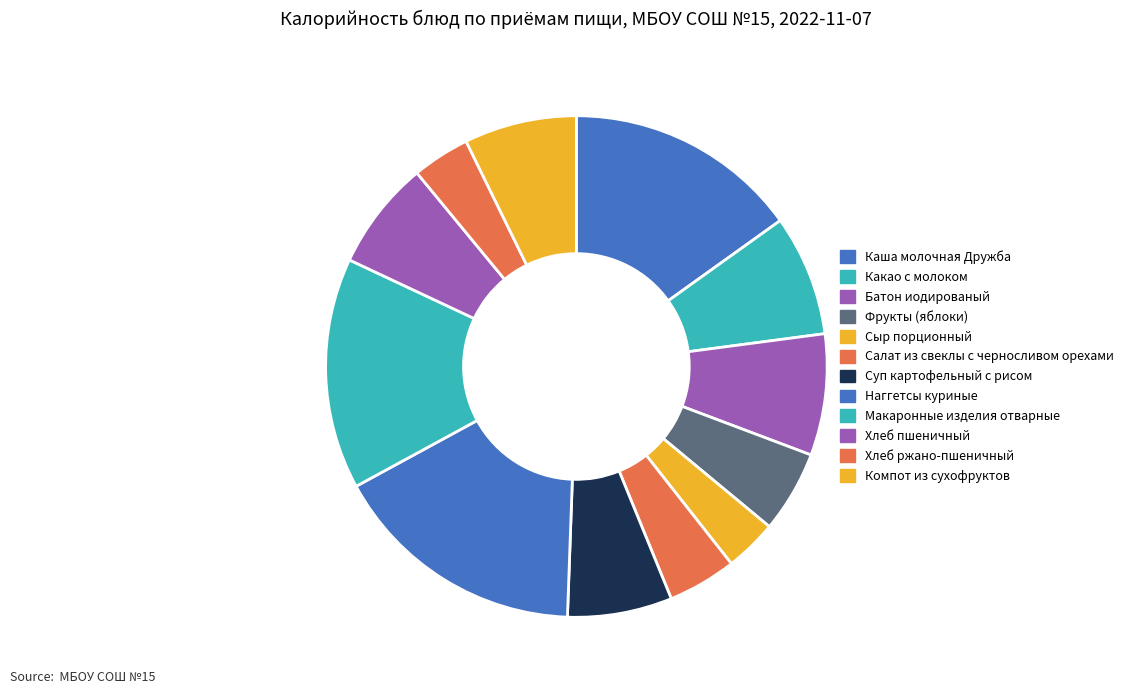

How many slices are in this pie chart?

12